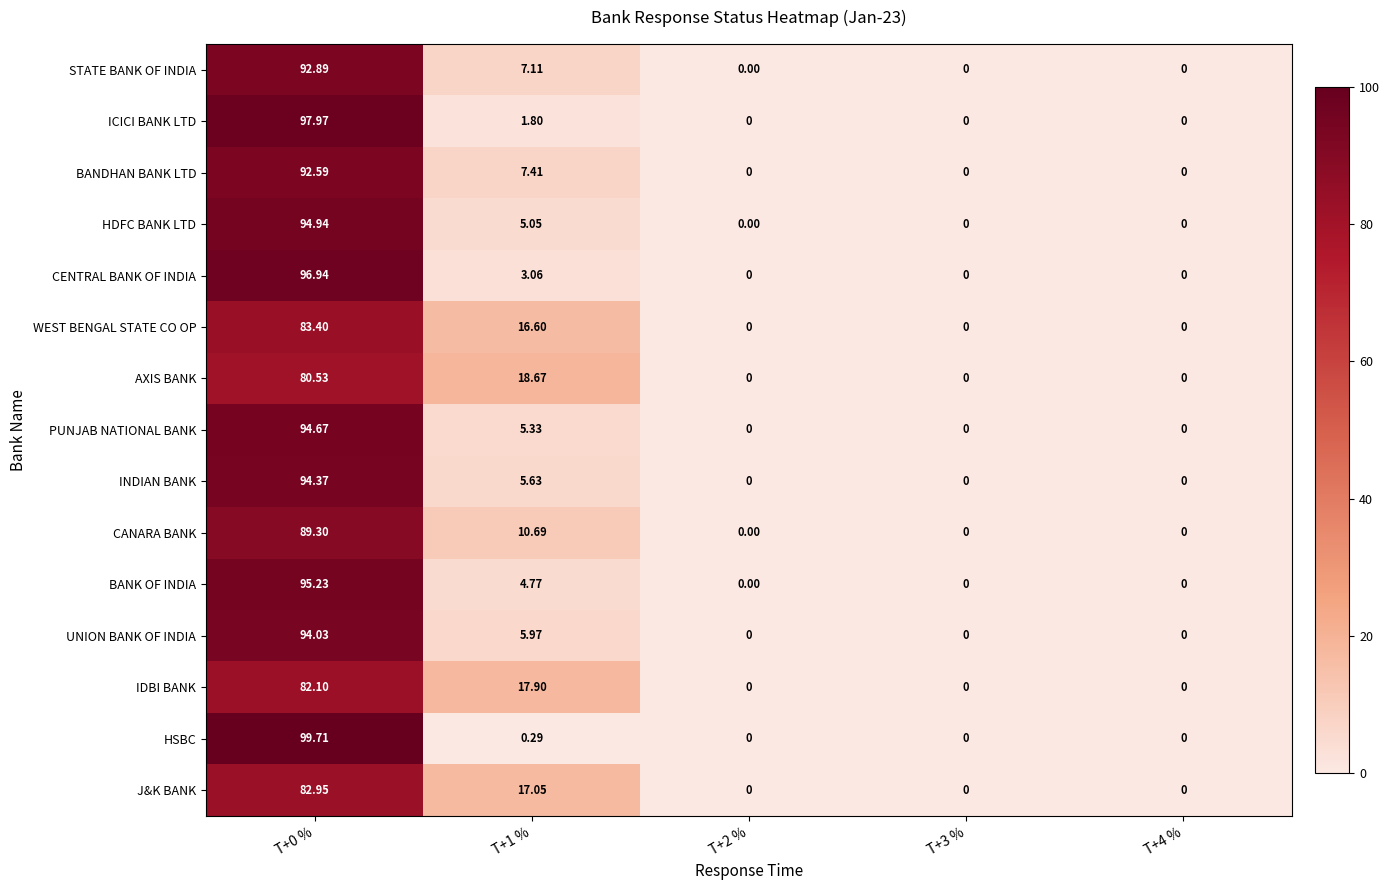

Which series changed the most between T+1 % and T+3 %?

AXIS BANK